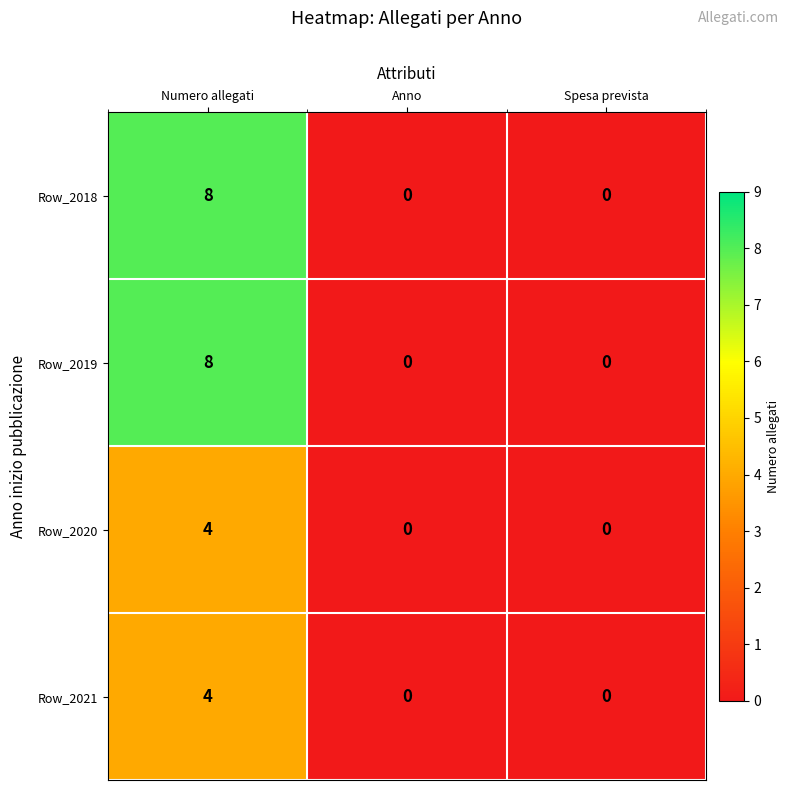

Reading left to right, what are all the values shown in this chart?

Row_2018: Numero allegati=8	Anno=0	Spesa prevista=0
Row_2019: Numero allegati=8	Anno=0	Spesa prevista=0
Row_2020: Numero allegati=4	Anno=0	Spesa prevista=0
Row_2021: Numero allegati=4	Anno=0	Spesa prevista=0